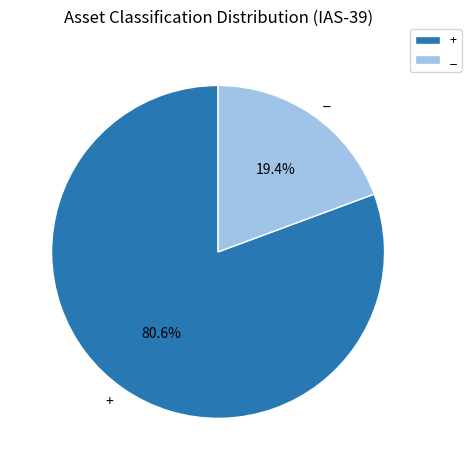

How many segments does this pie chart have?

2